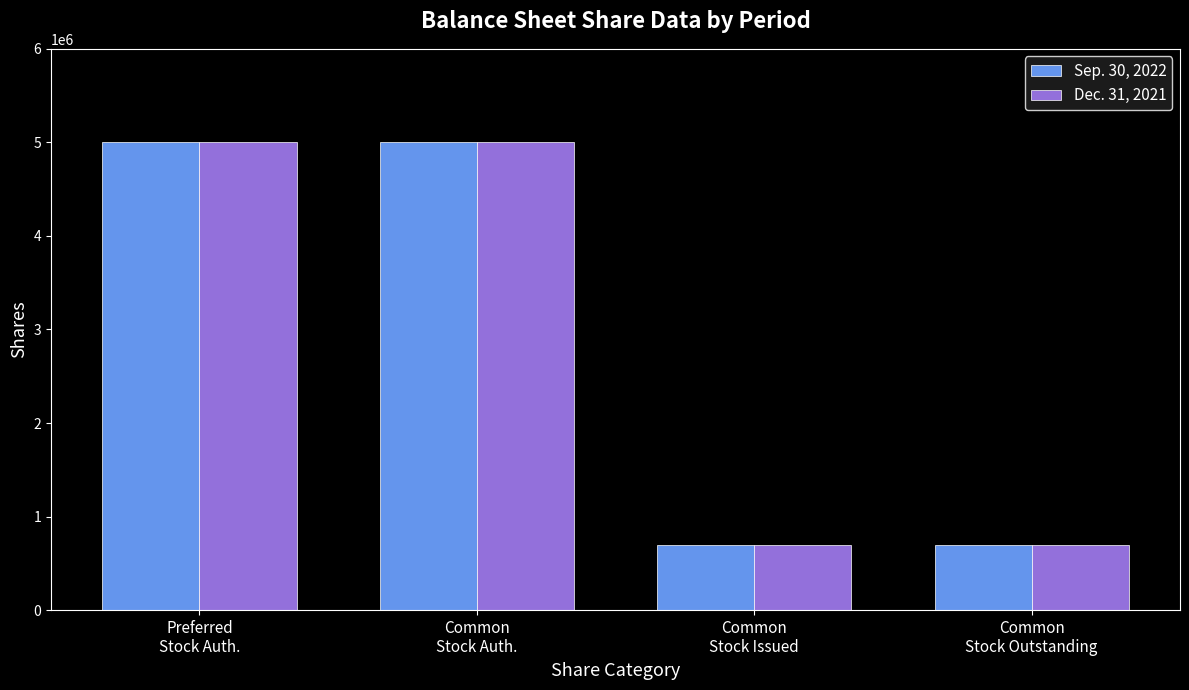

What is the total value across all series at Common
Stock Auth.?

10000000